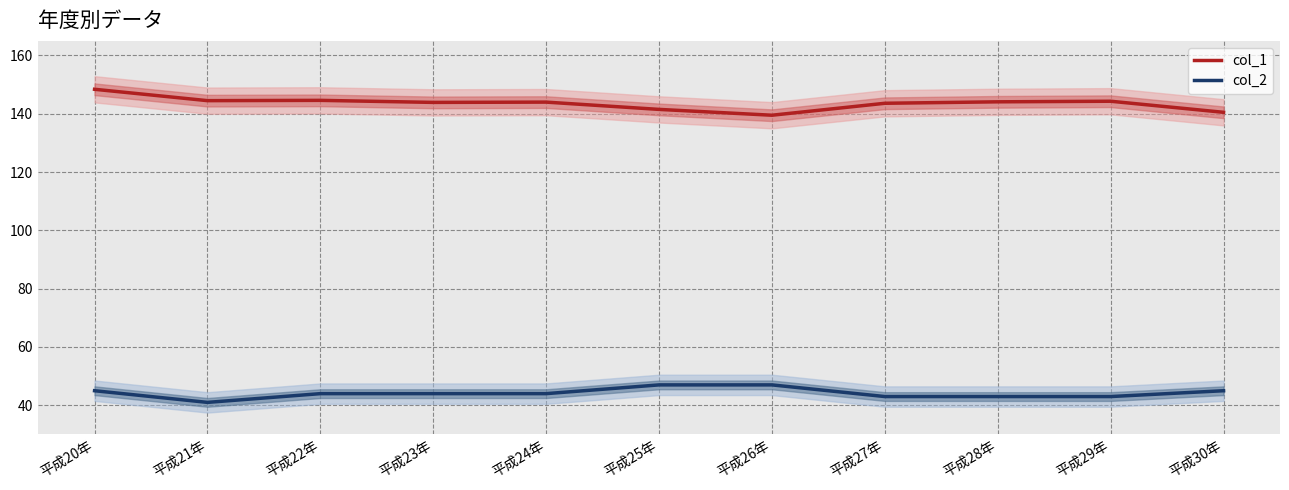

Between 平成20年 and 平成25年, which is larger?

平成20年